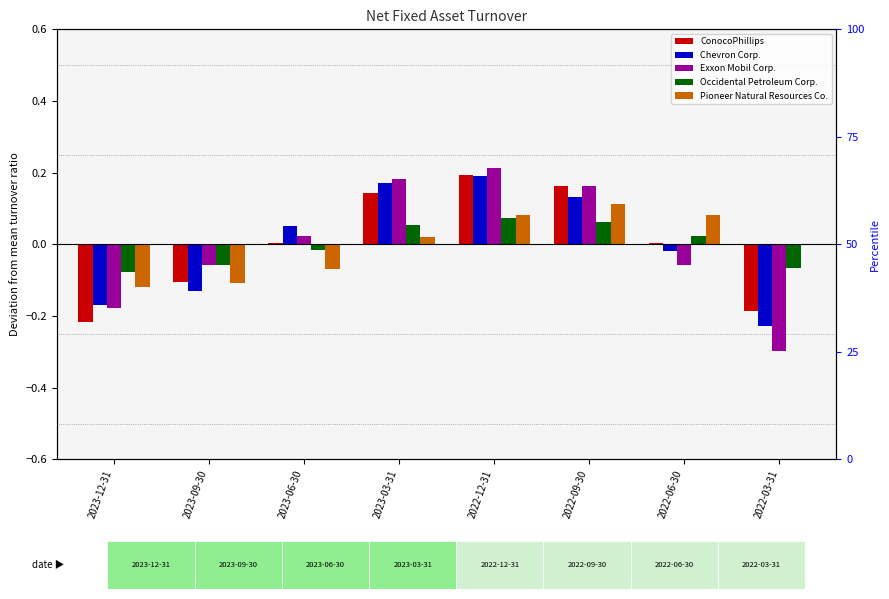

Between 2022-09-30 and 2023-09-30, which is larger?

2022-09-30